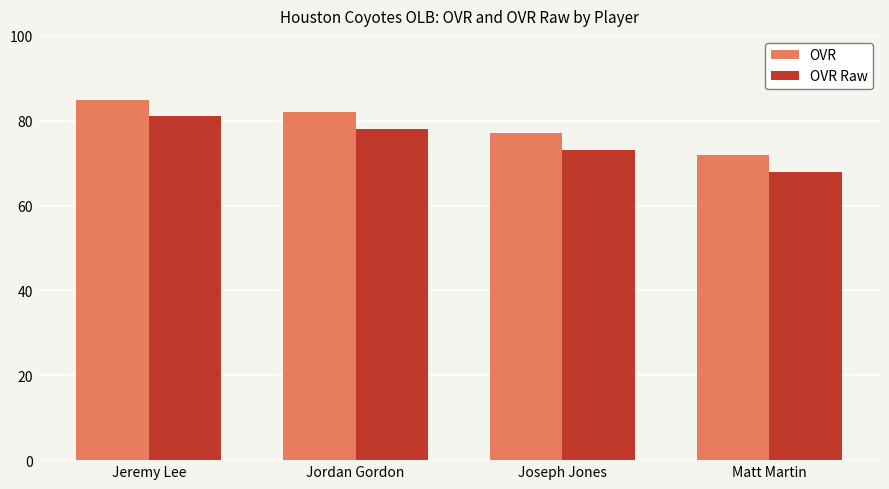

How many bars are there in total?

8